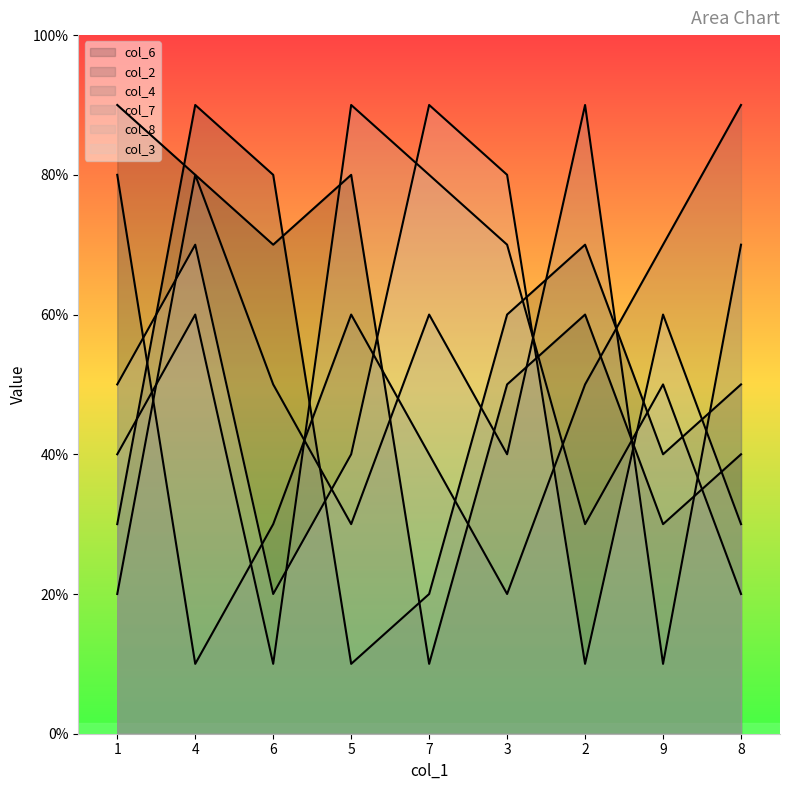

The col_4 series shows 5 at 2. True or false?

True